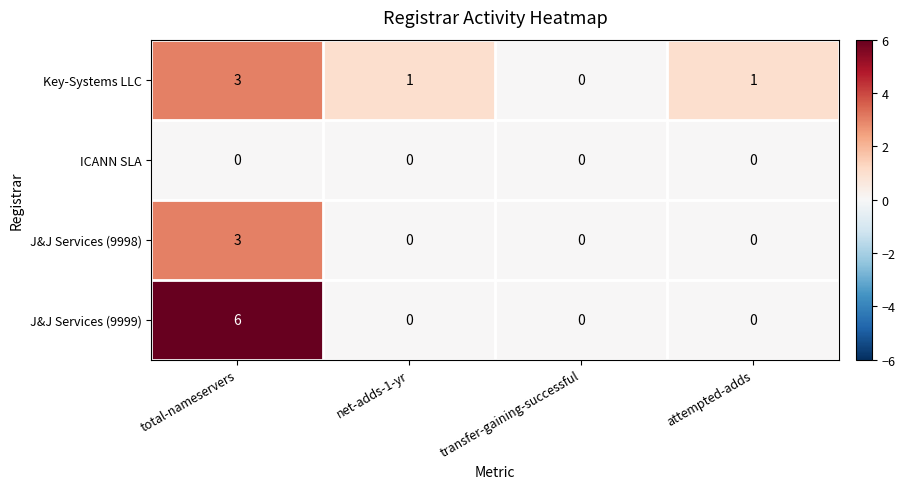

How many distinct data groups are displayed?

4